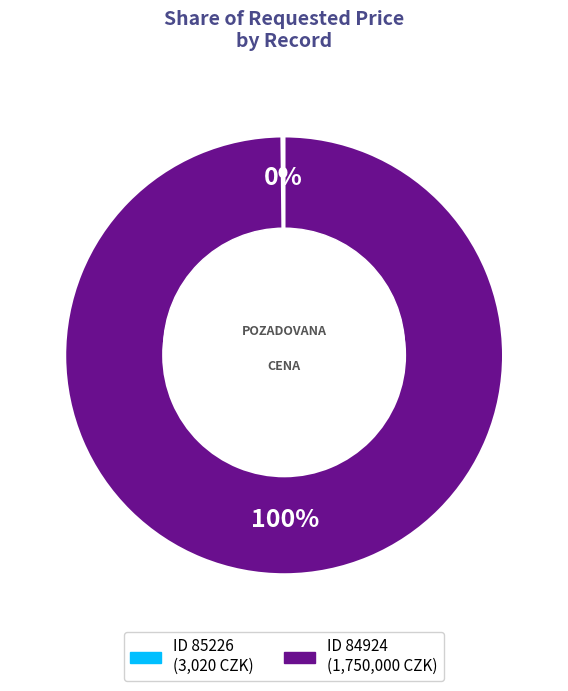

Rank the categories by value from highest to lowest.

84924, 85226